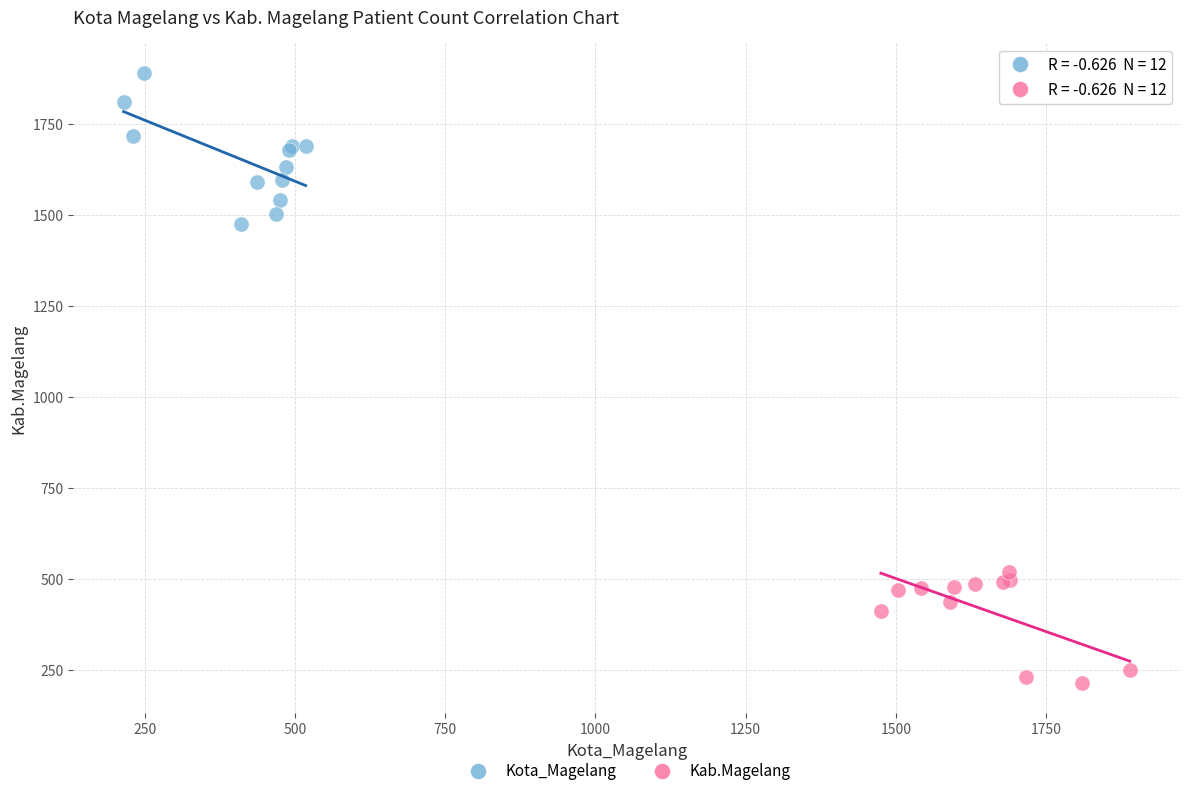

Which series reaches the maximum Y coordinate?

Kota_Magelang